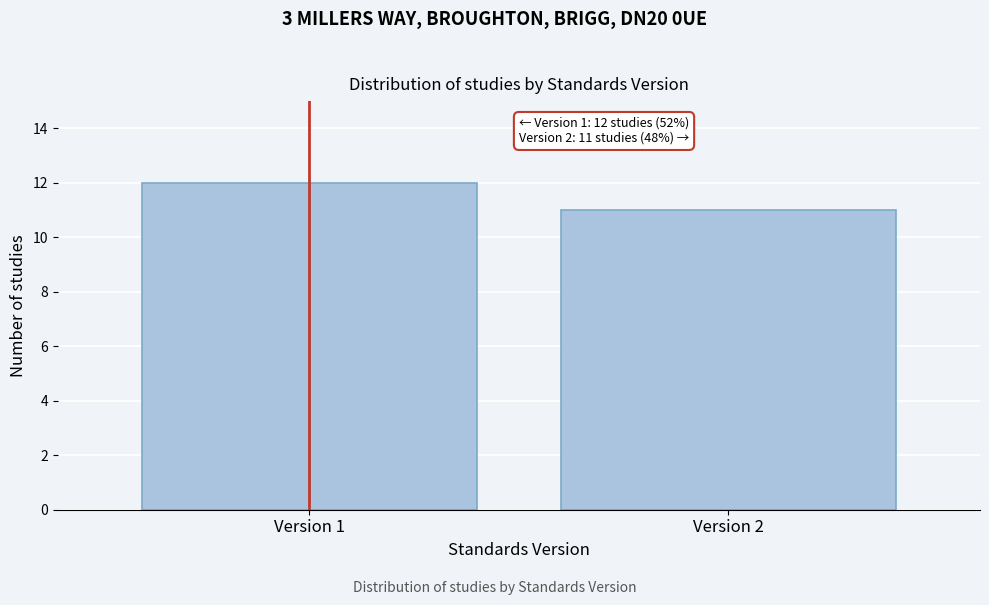

Reading left to right, what are all the values shown in this chart?

Version 1=12	Version 2=11